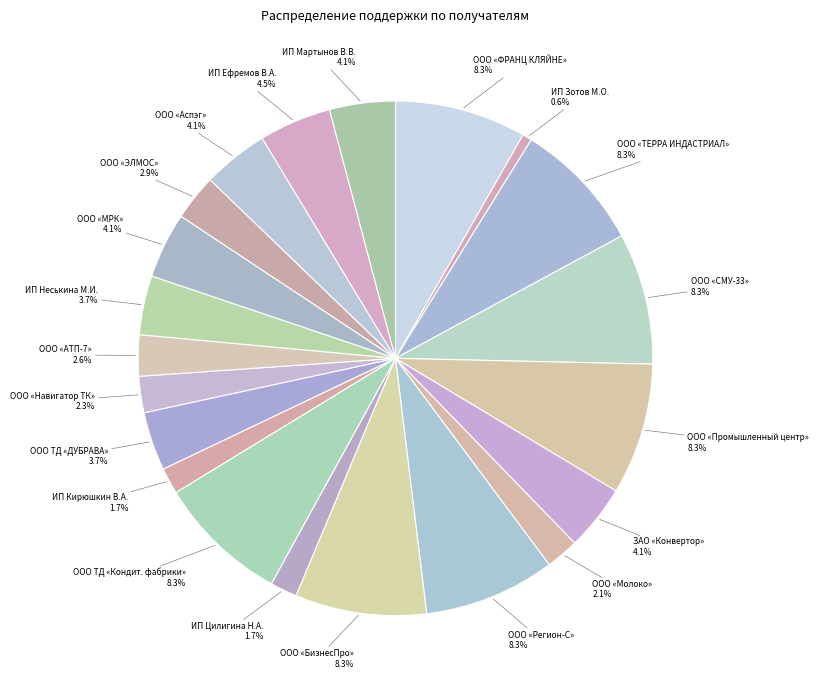

Which category has the smallest portion of the pie?

ИП Зотов М.О.